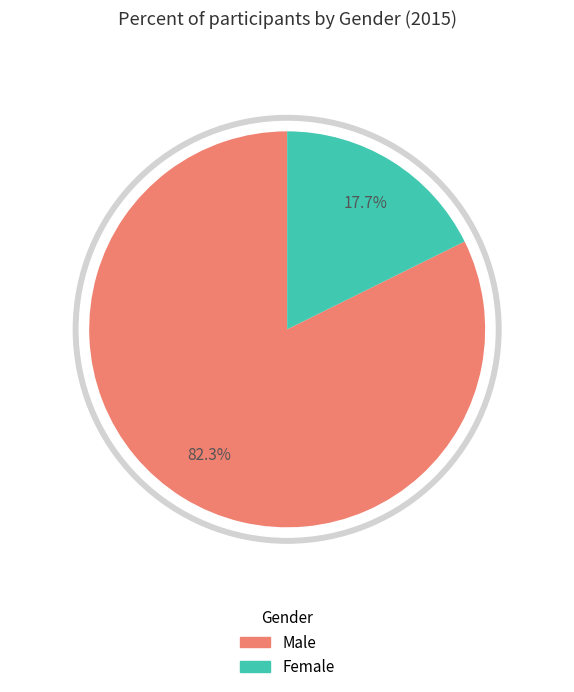

What is the smallest slice in the pie chart?

Female